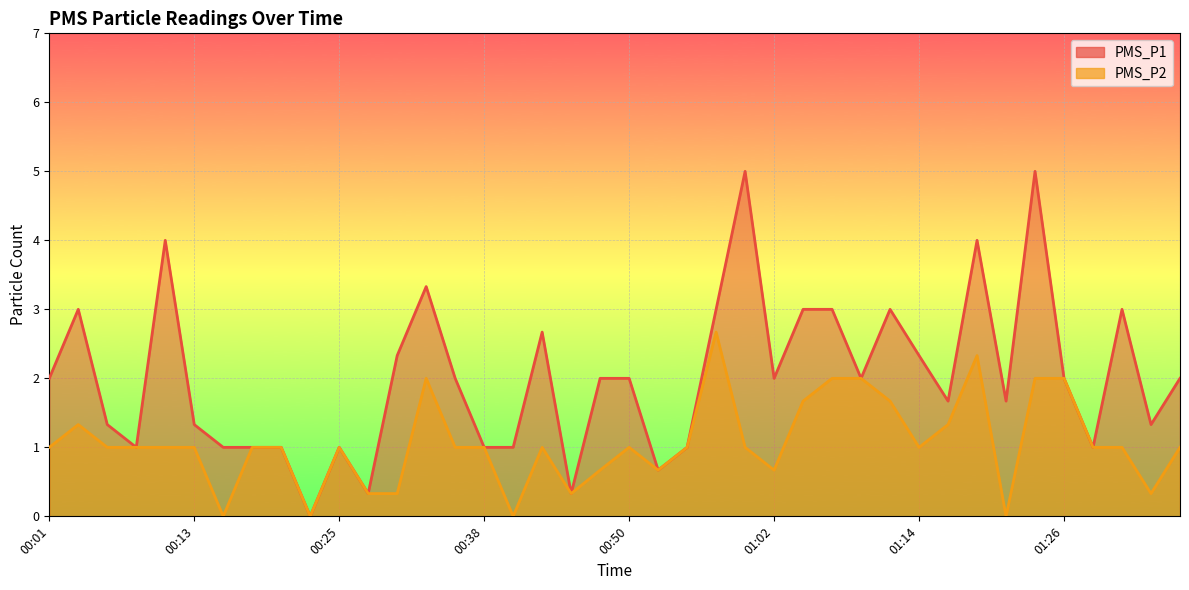

What is the total value across all series at 00:03?

4.3